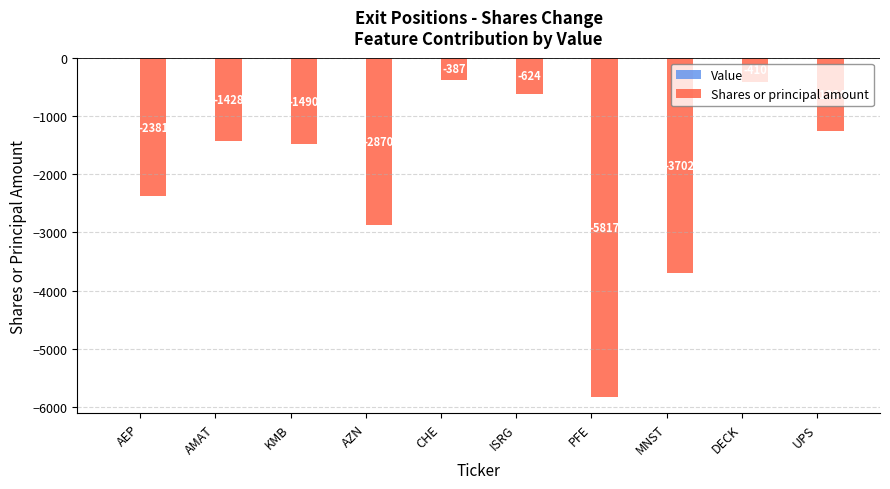

What is the difference between the second highest and minimum values?

5407